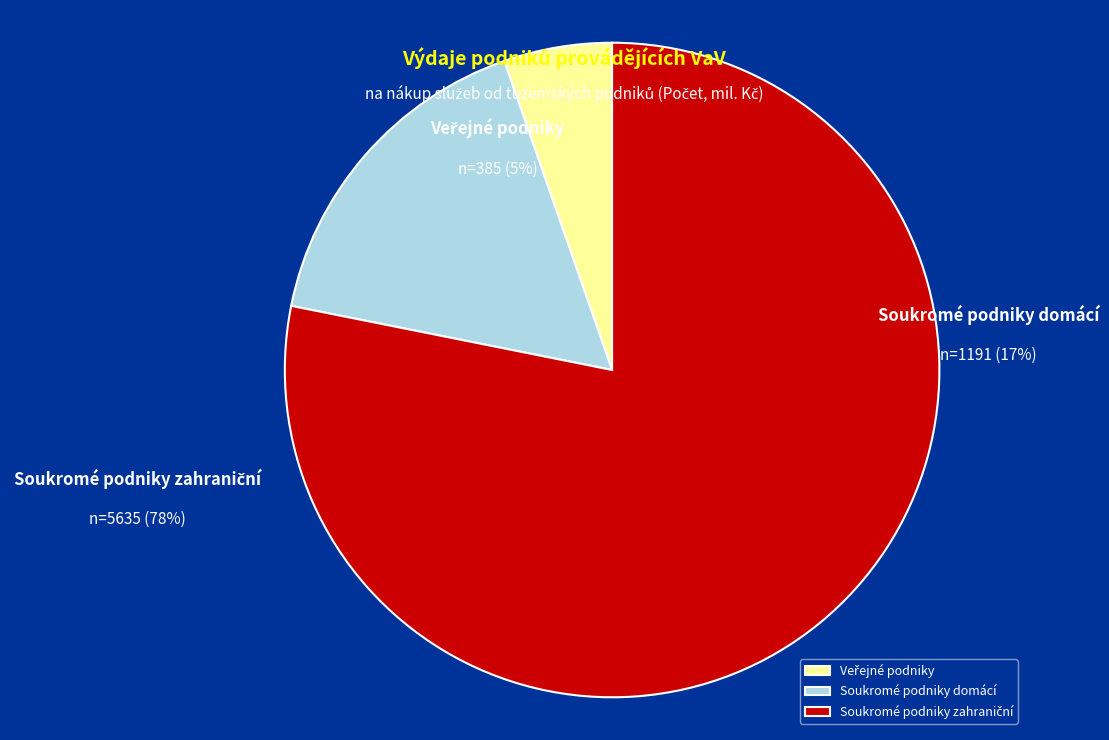

What is the change in value from Veřejné podniky to Soukromé podniky domácí?

+805.9